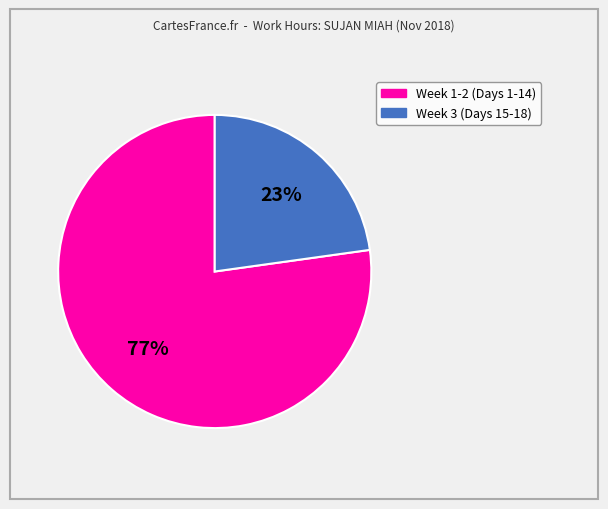

To the nearest percent, what is the average slice percentage?

50%